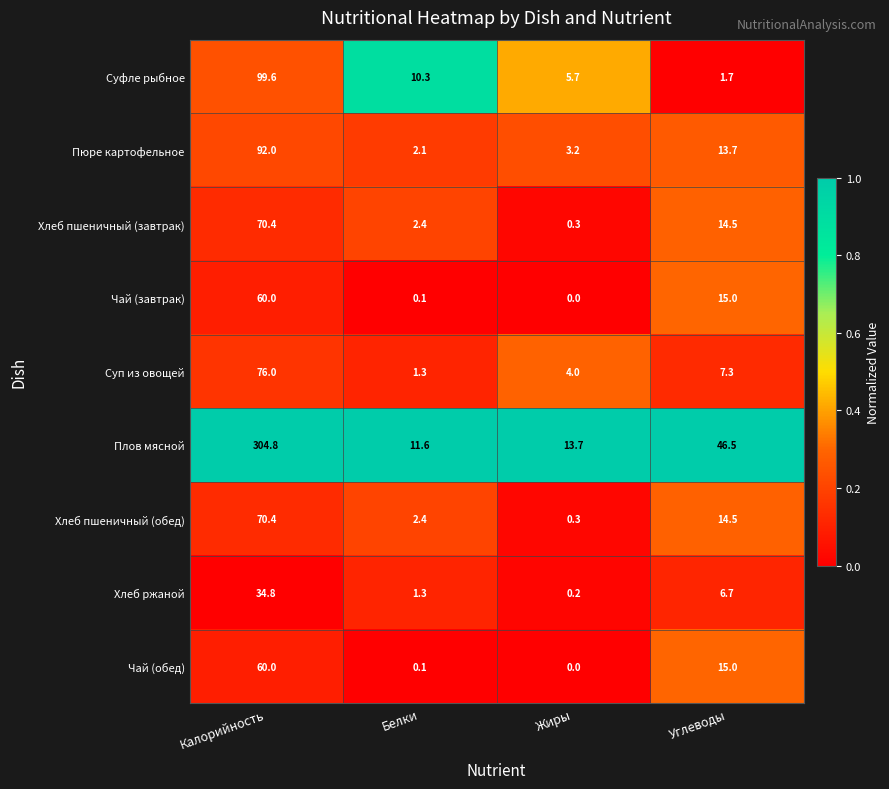

What is the sum of the Чай (обед) values at Углеводы and Белки?

15.1